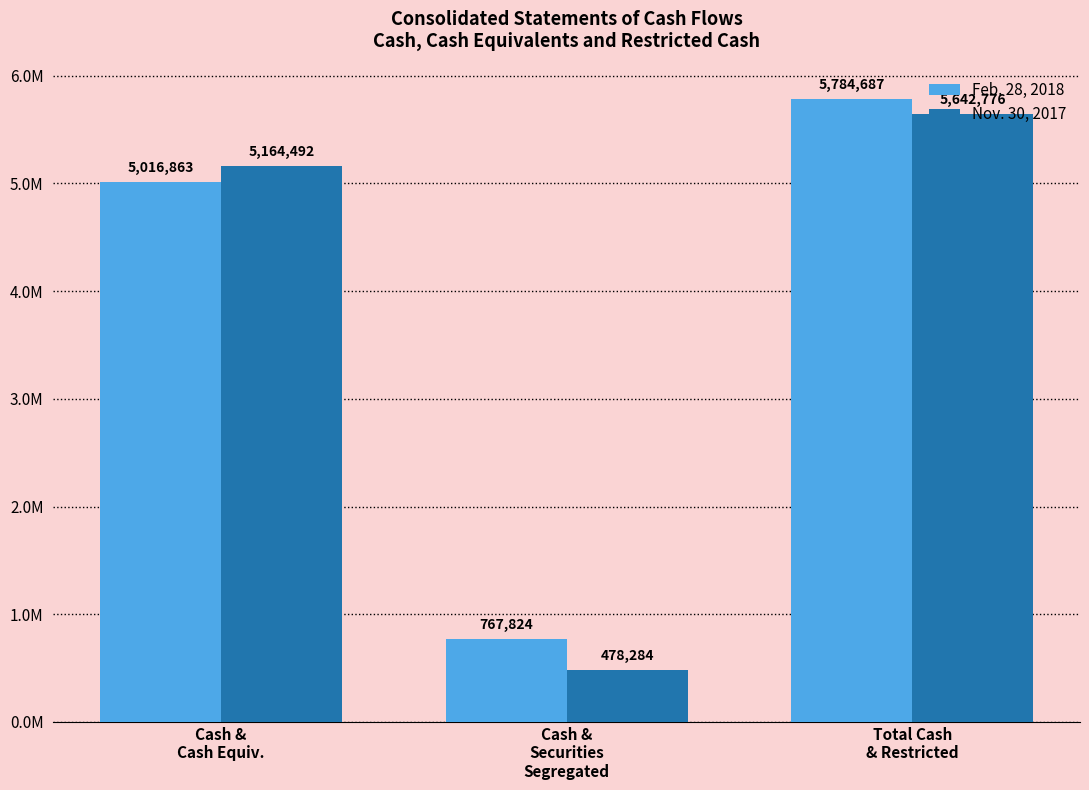

Which series has the largest total across all categories?

Feb. 28, 2018